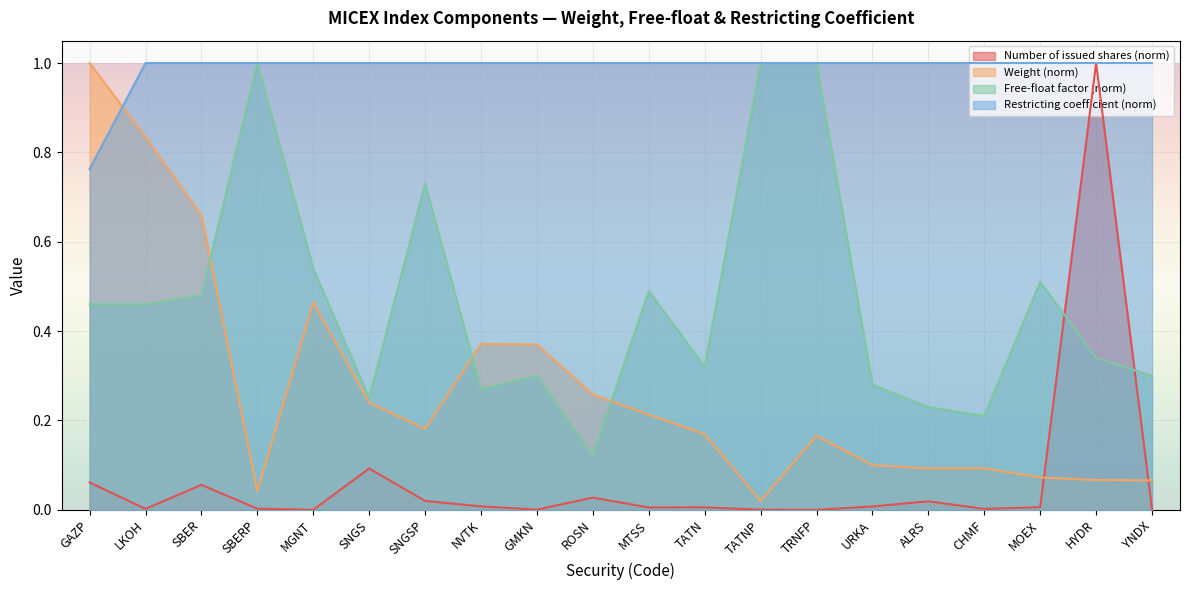

What is the maximum value shown in the chart?

1.0